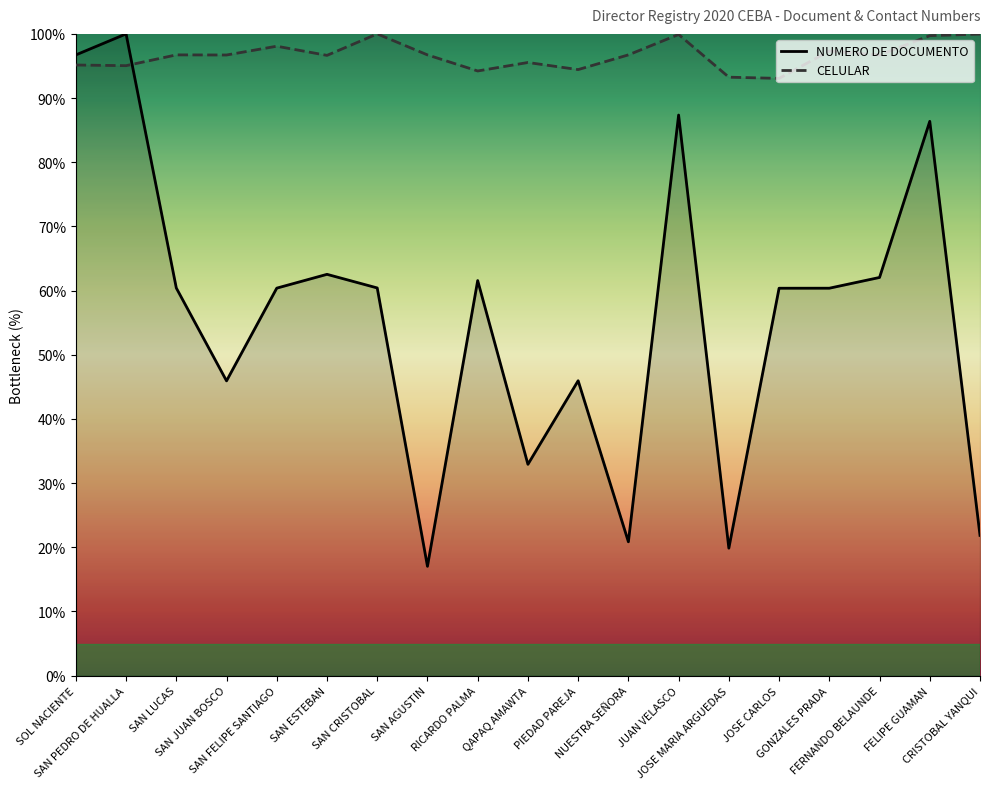

Is the value of CELULAR at SAN FELIPE SANTIAGO greater than the value of NUMERO DE DOCUMENTO at JUAN VELASCO?

Yes